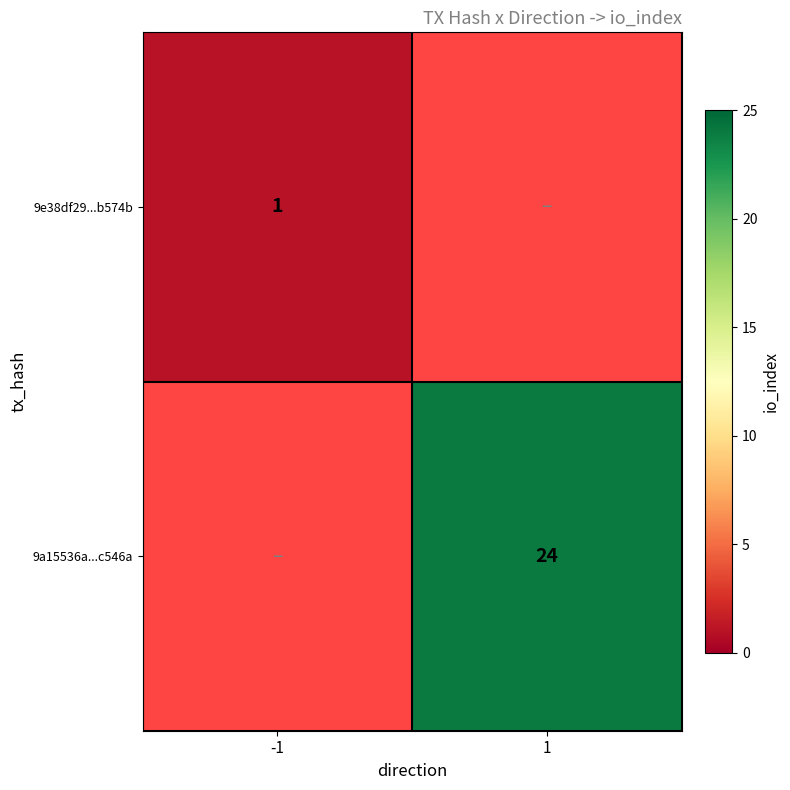

At how many categories does at least one series exceed 20?

1